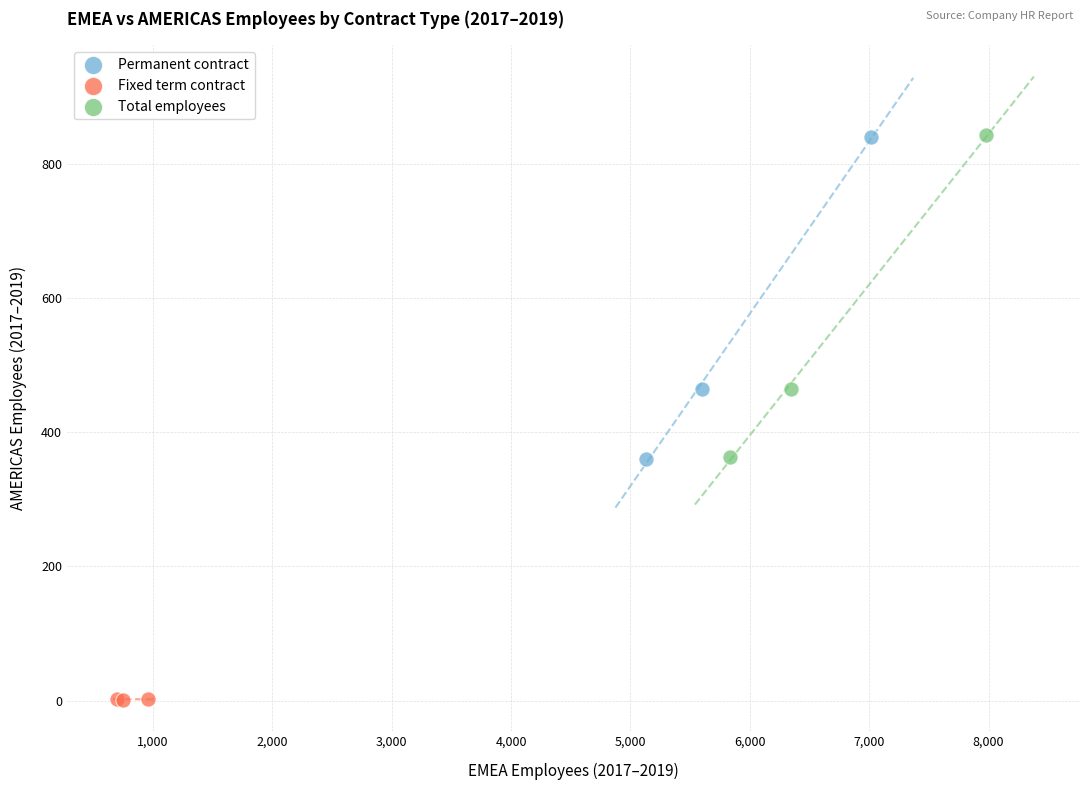

Which series reaches the minimum Y coordinate?

Fixed term contract